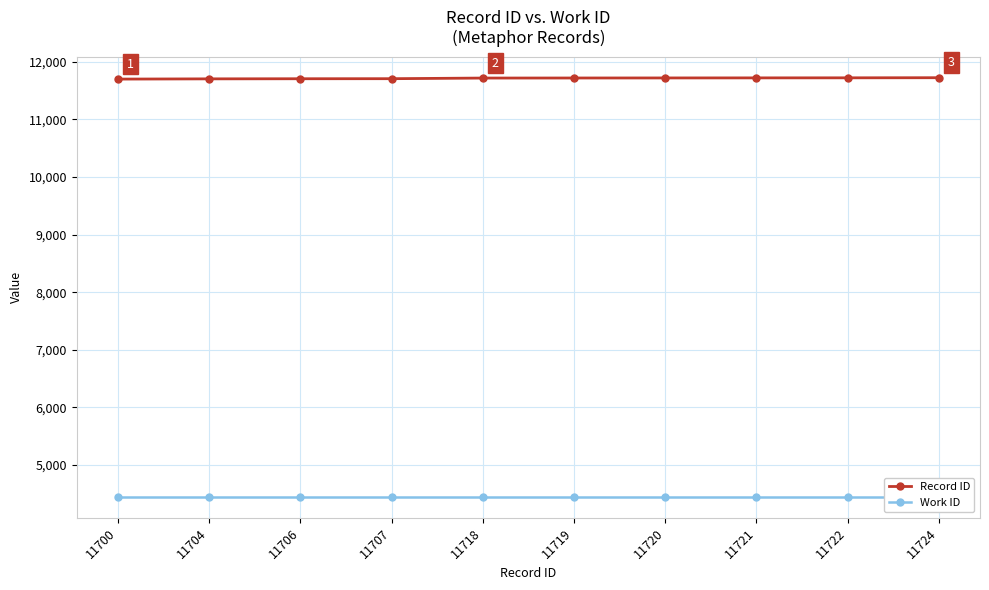

What is the value of the Work ID point at the 2nd from the left?

4444